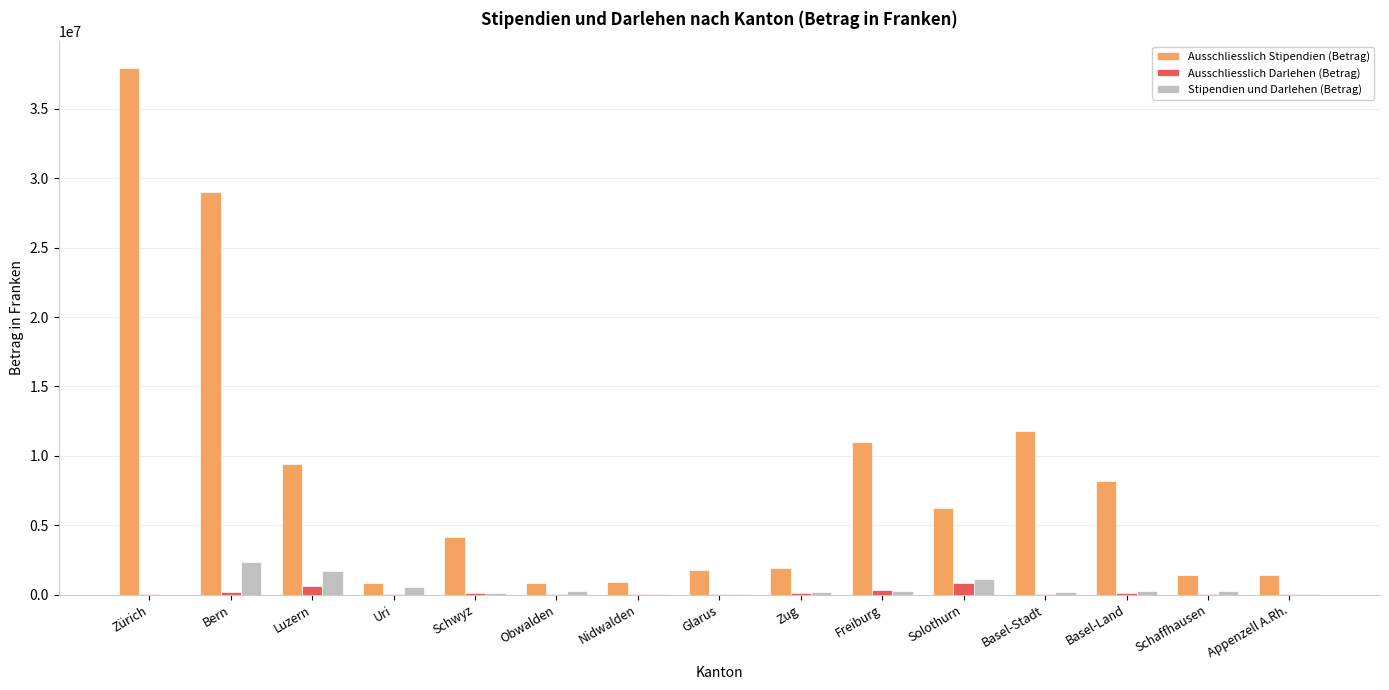

Which series changed the most between Zürich and Solothurn?

Ausschliesslich Stipendien (Betrag)